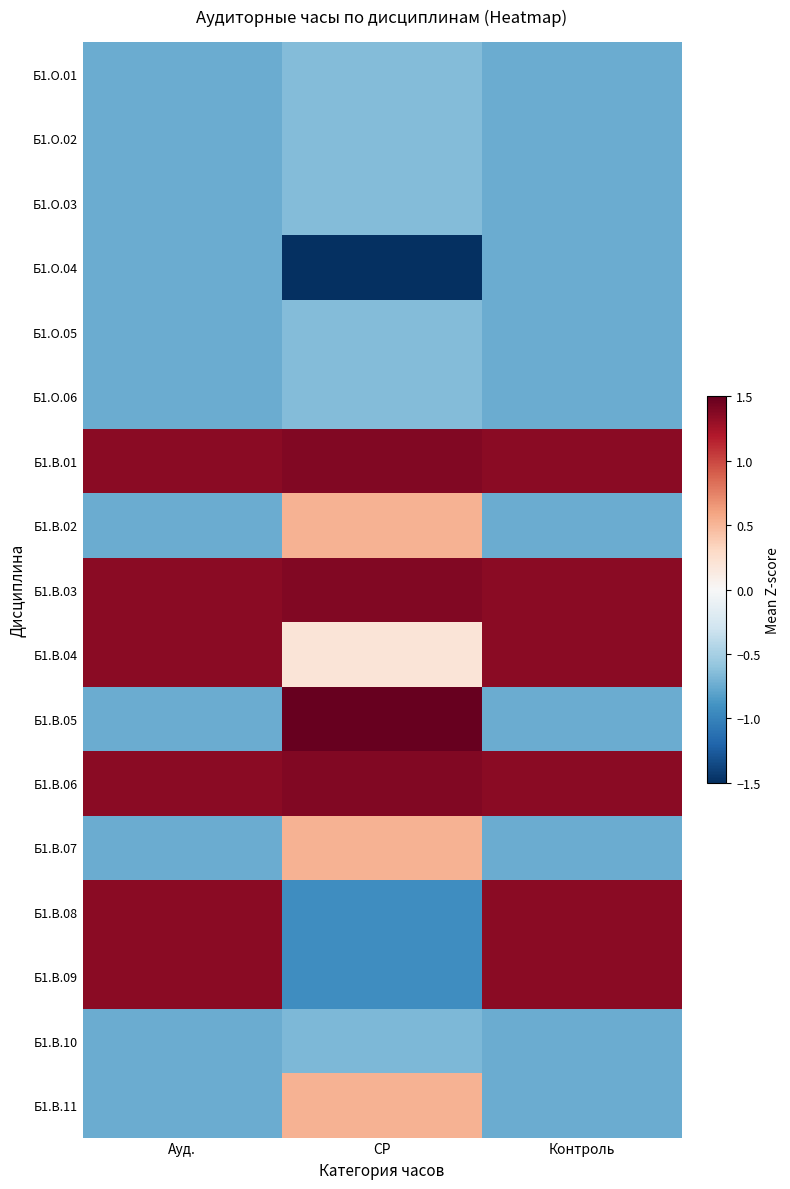

At which category is the sum across all series the highest?

Ауд.